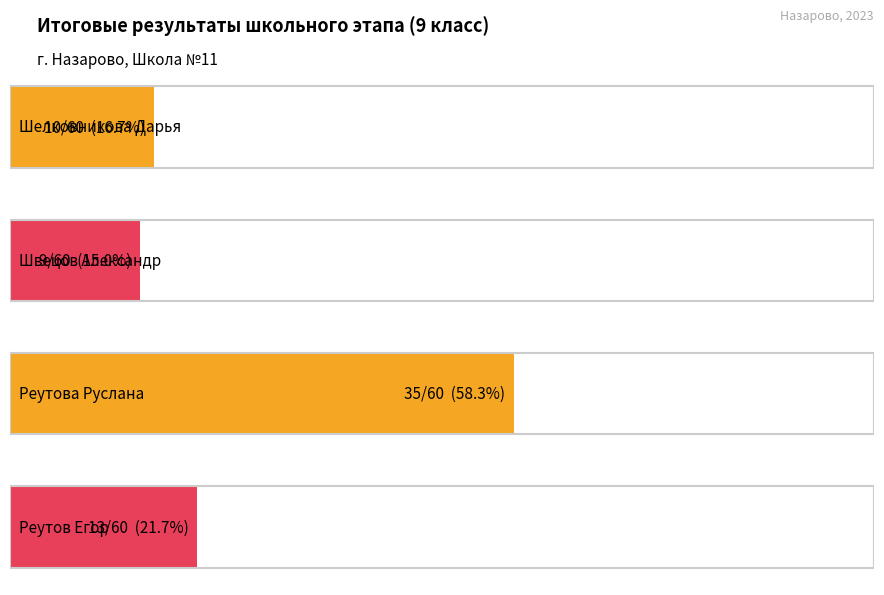

What is the value of the Балл за 1й этап bar at the 2nd from the left?

9